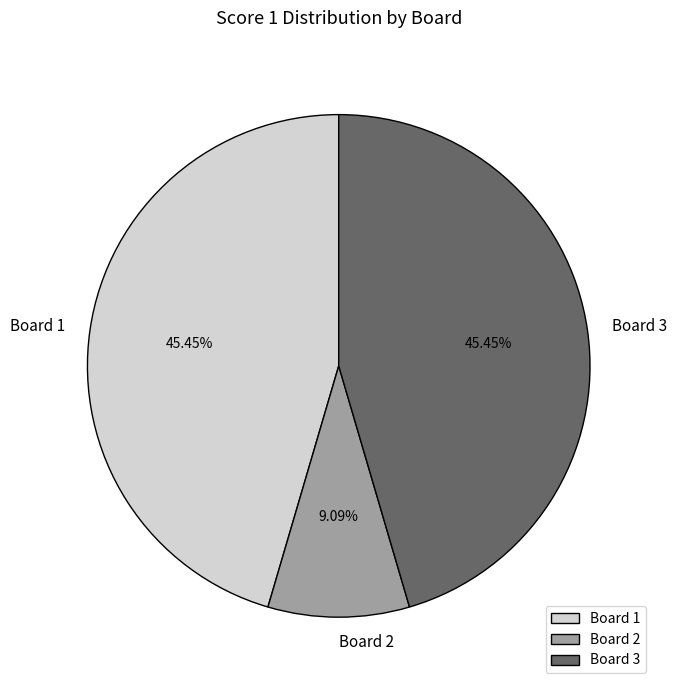

To the nearest percent, what portion does Board 2 represent?

9%